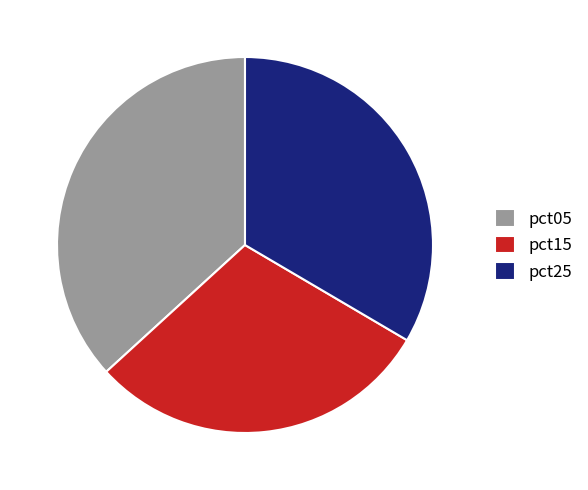

True or false: pct25 accounts for 33% of the total.

True